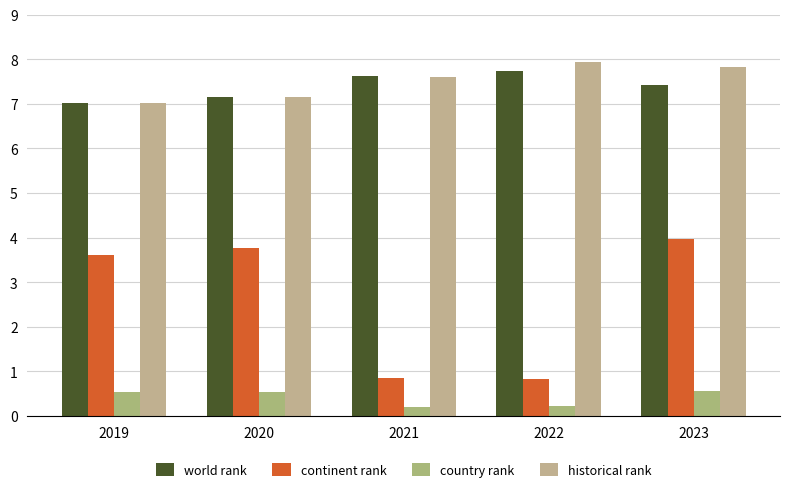

Rank the series by their maximum value, from highest to lowest.

historical rank, world rank, continent rank, country rank